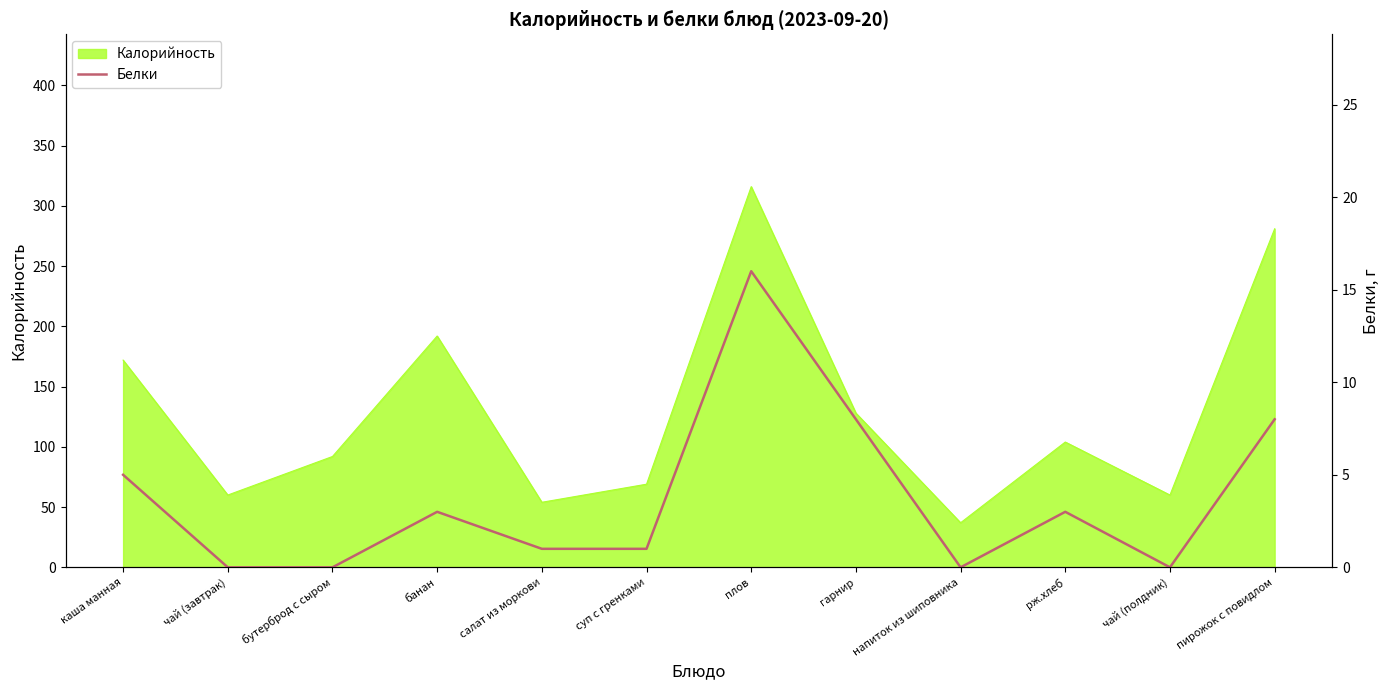

The value of Калорийность at пирожок с повидлом is 488. True or false?

False